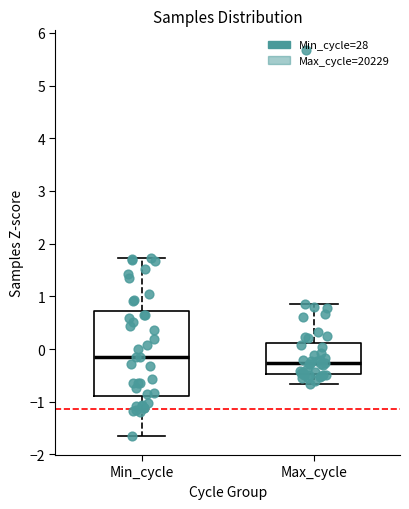

Where does the lower whisker of the box for Max_cycle end on the y-axis? The values are not printed on the chart, so give them approximately, as read against the axis.

-0.7